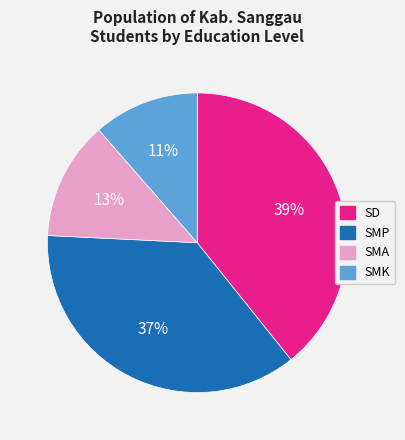

Which slice is the smallest?

SMK